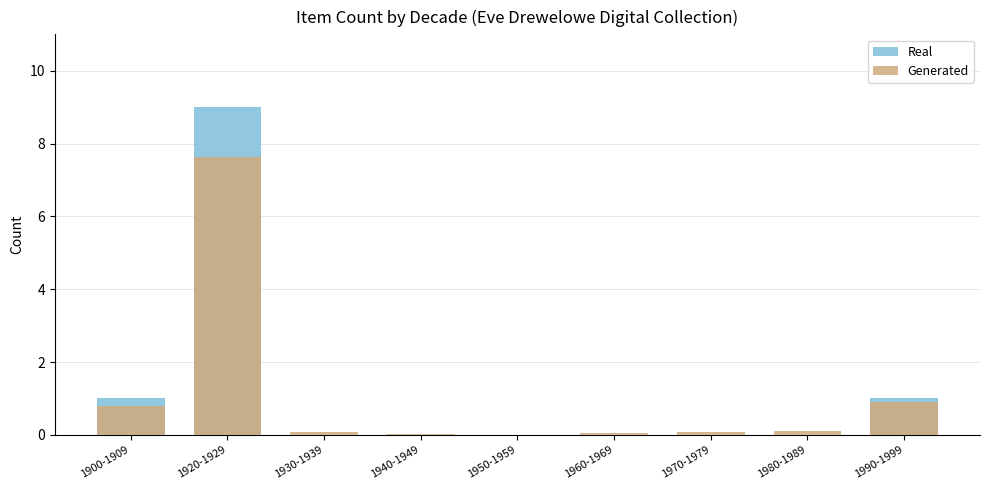

What position from the right is 1950-1959?

5